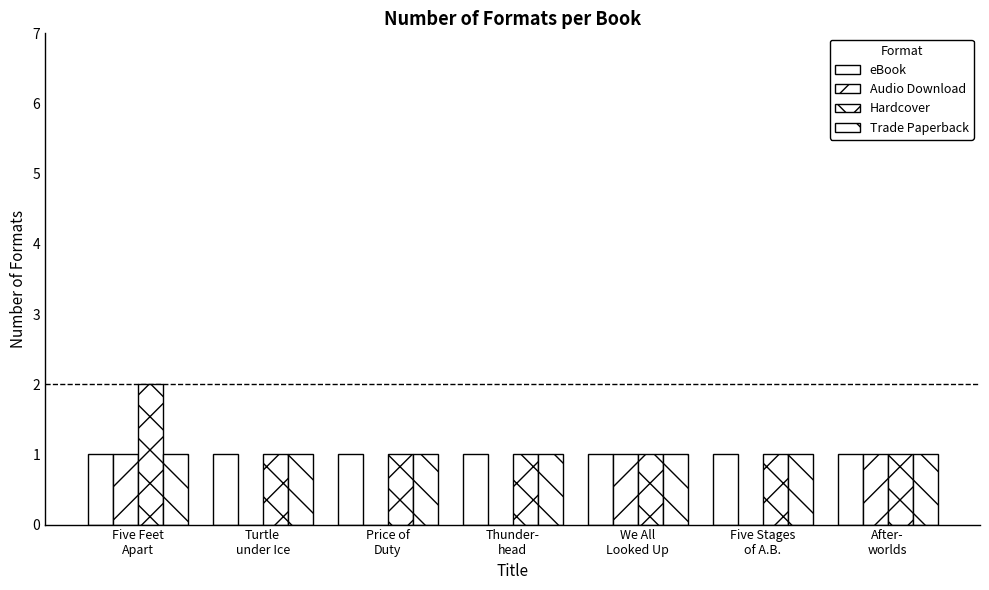

Are the bars grouped side by side (vs. stacked)?

Yes